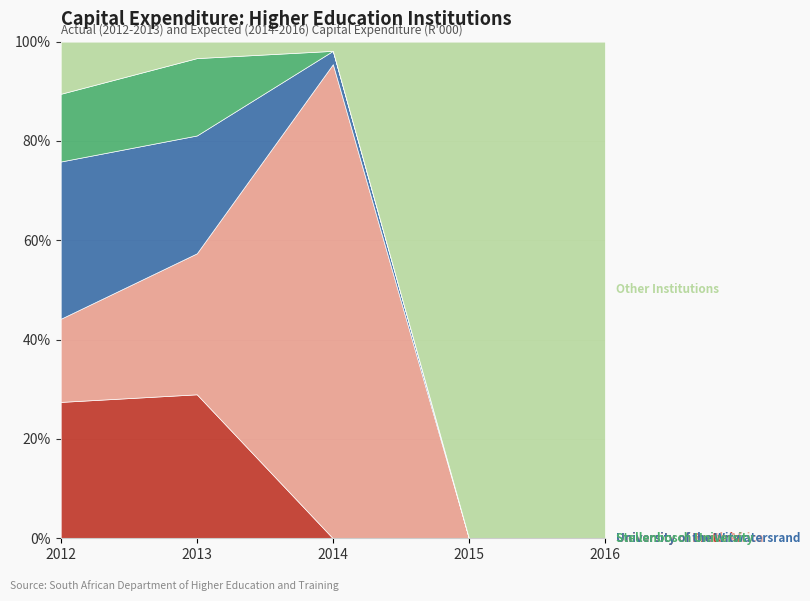

In Other Institutions, how many points are lower than both neighbors (excluding endpoints)?

1